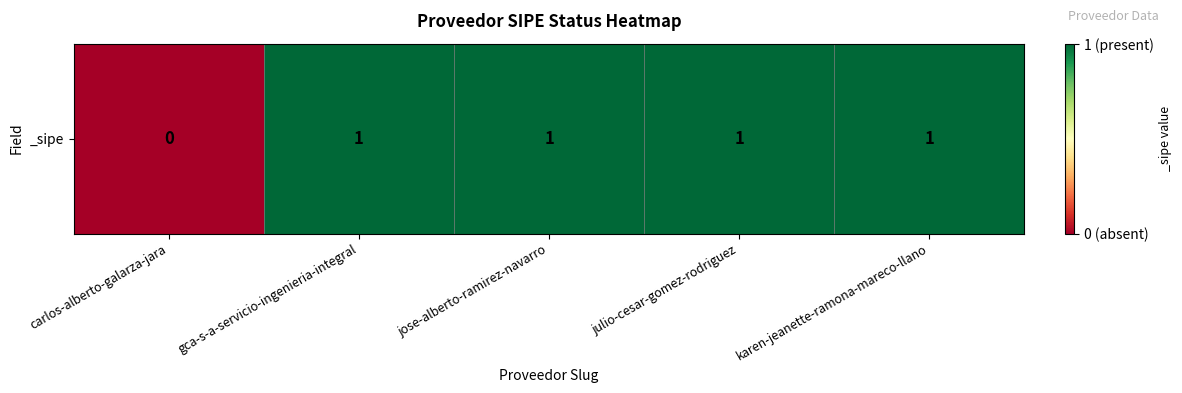

How many values are between 1 and 2?

4